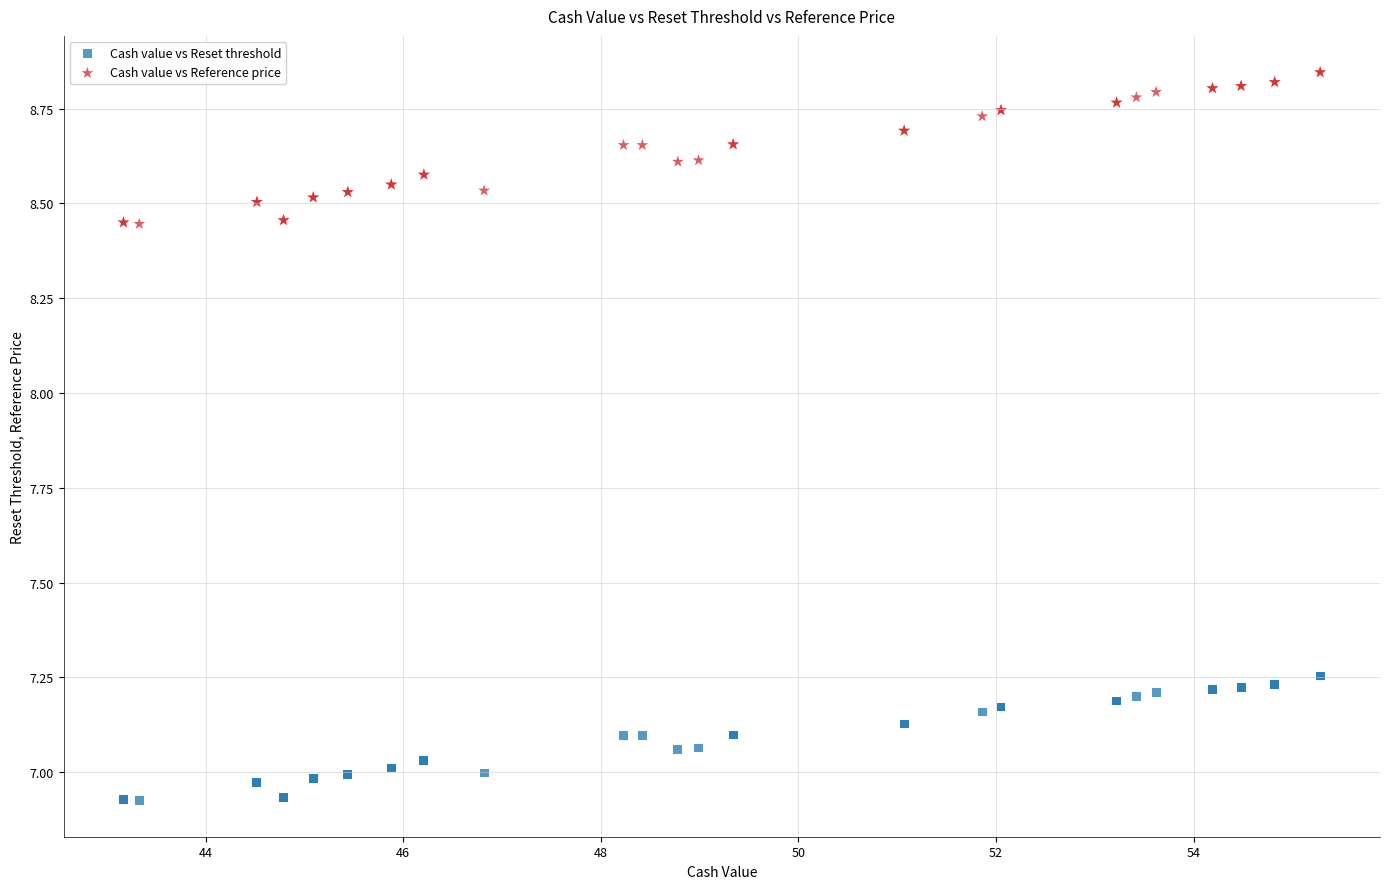

Which series reaches the minimum Y coordinate?

Cash value vs Reset threshold